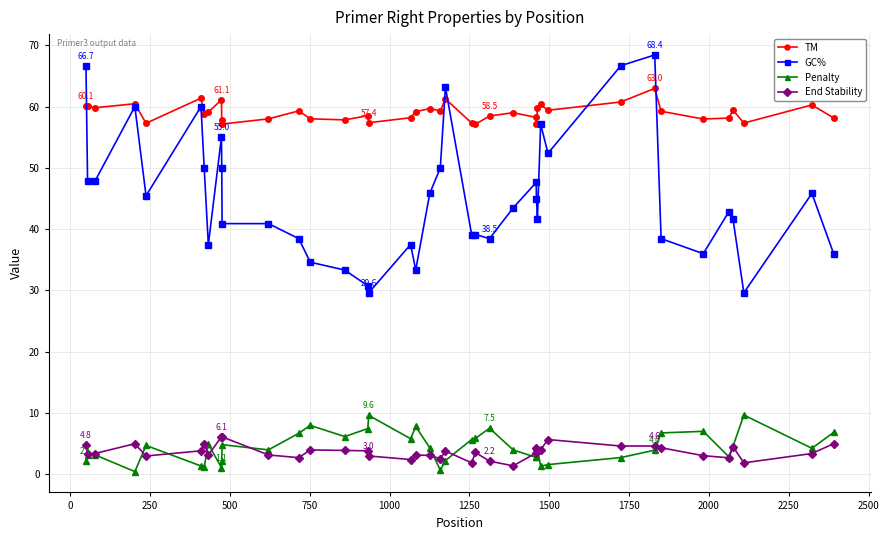

True or false: End Stability has more than 0 points higher than both neighbors.

True